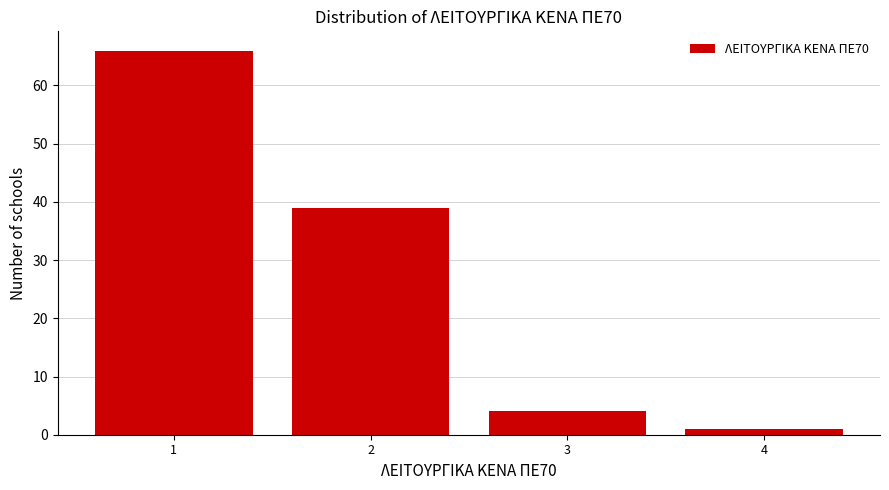

Reading left to right, transcribe this chart: for each bar, give the range it covers on the x-axis and its height. The values are not printed on the chart, so give them approximately, as read against the axis.

0.5 to 1.5: 66
1.5 to 2.5: 39
2.5 to 3.5: 4
3.5 to 4.5: 1